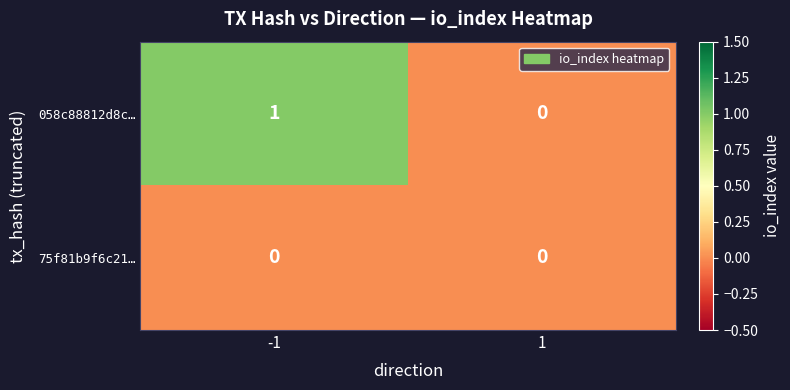

At which category is the sum across all series the highest?

-1